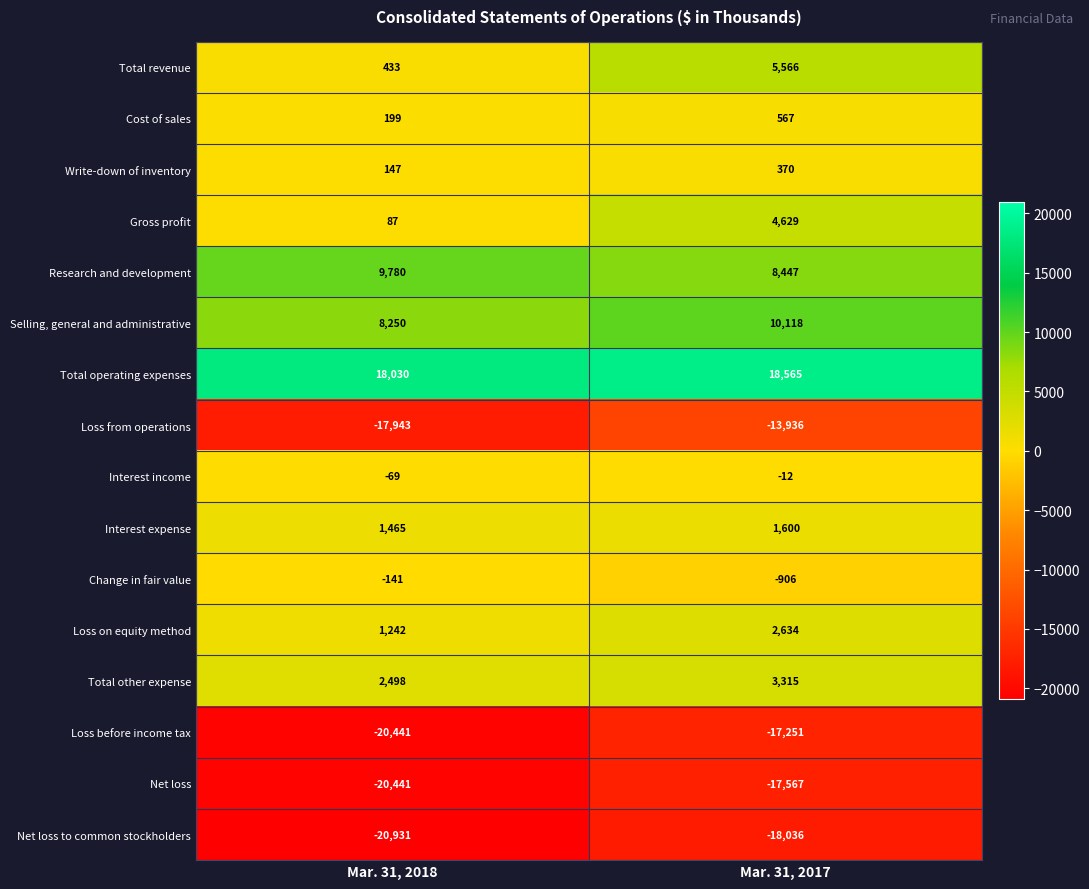

Where is Selling, general and administrative nearest to the value 9184?

Mar. 31, 2018